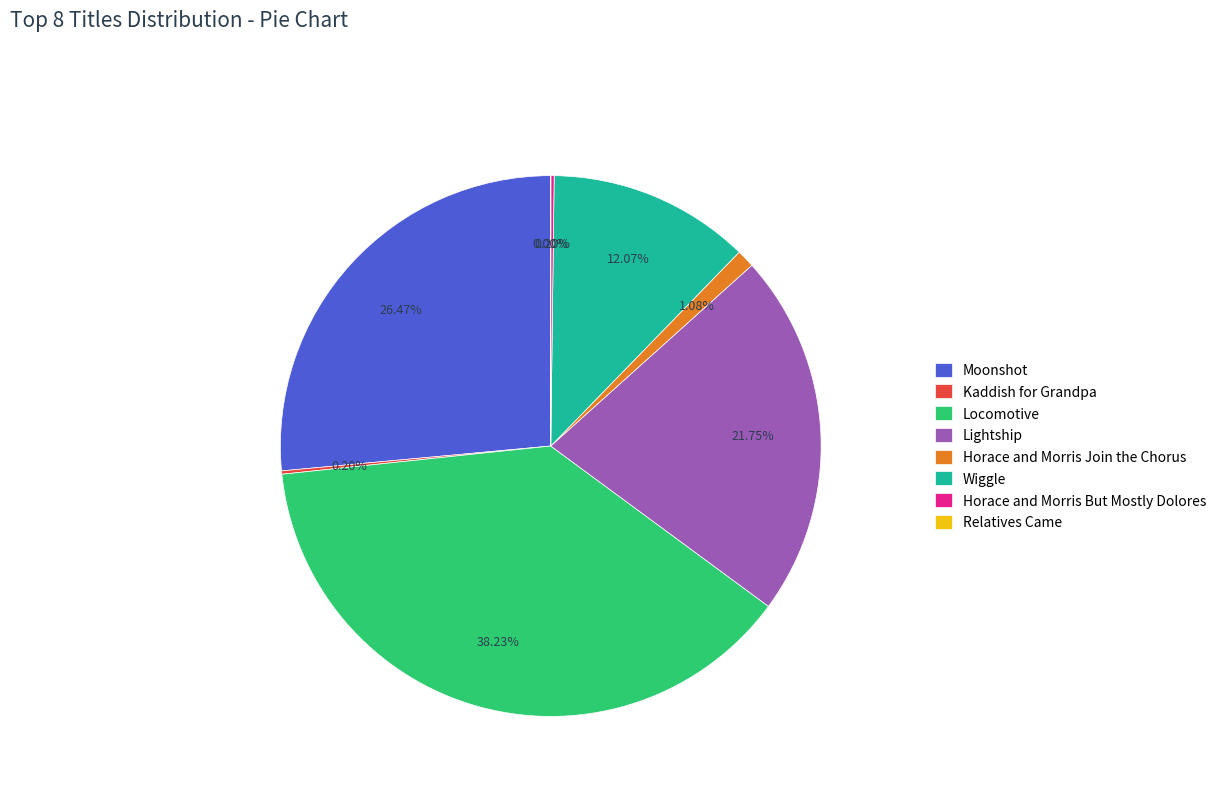

Does Wiggle account for over 50% of the chart?

No